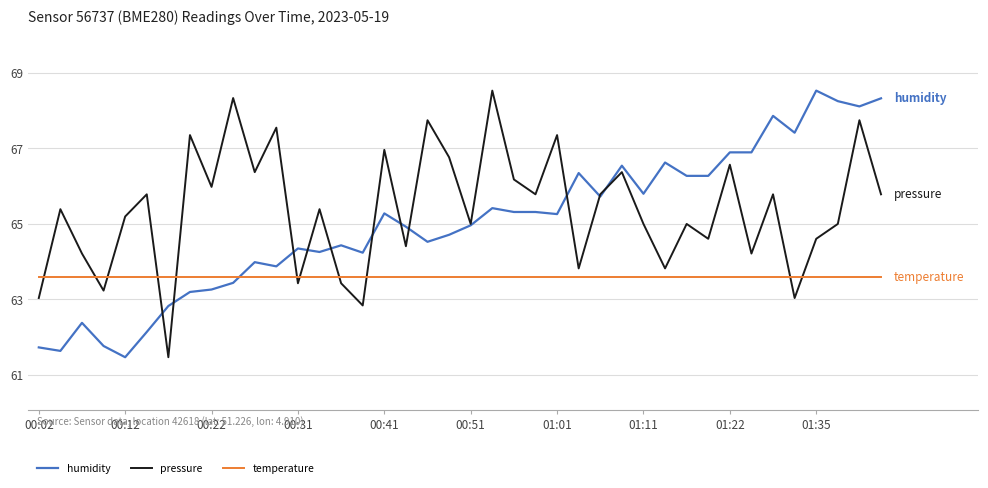

What is the average value of the humidity series?

64.8